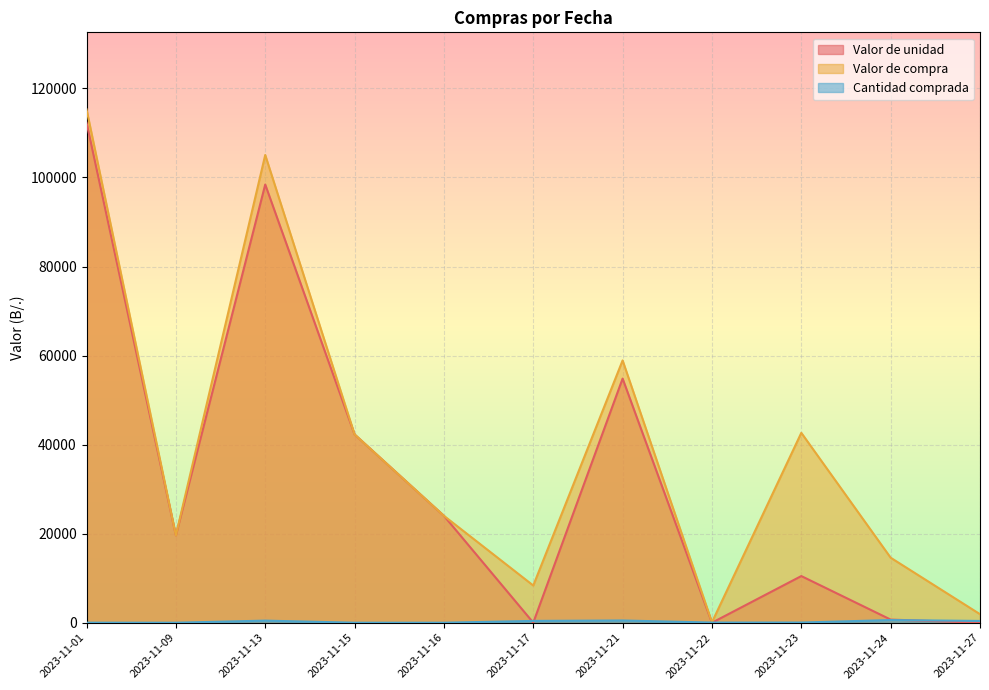

Between 2023-11-23 and 2023-11-24, which series saw the biggest shift?

Valor de compra